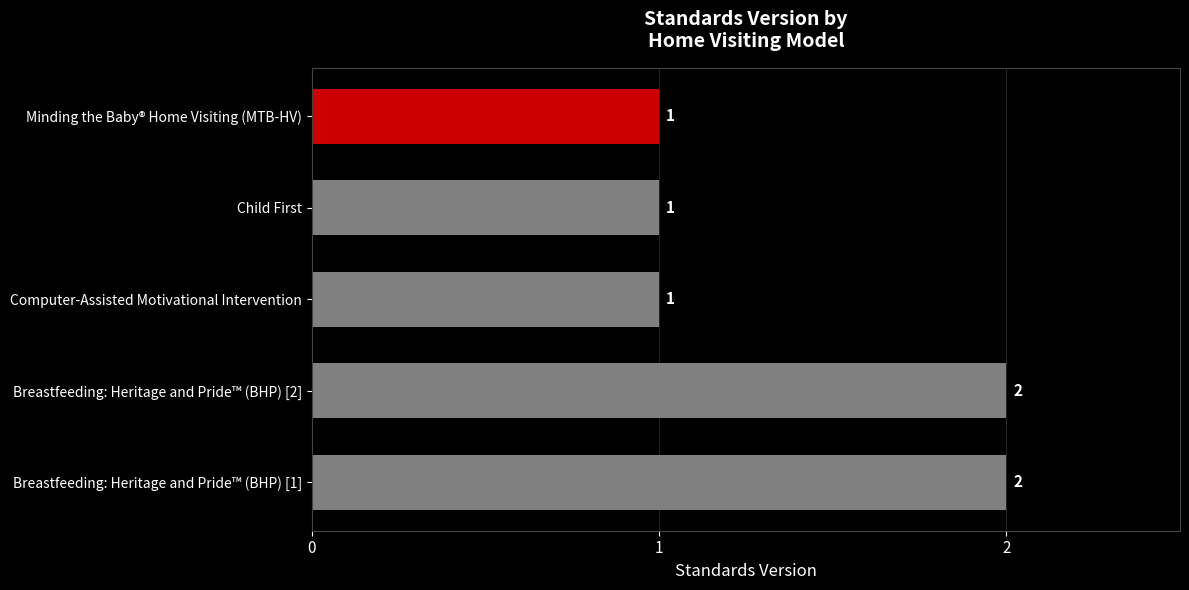

The value at Breastfeeding: Heritage and Pride™ (BHP) [2] is 3. True or false?

False